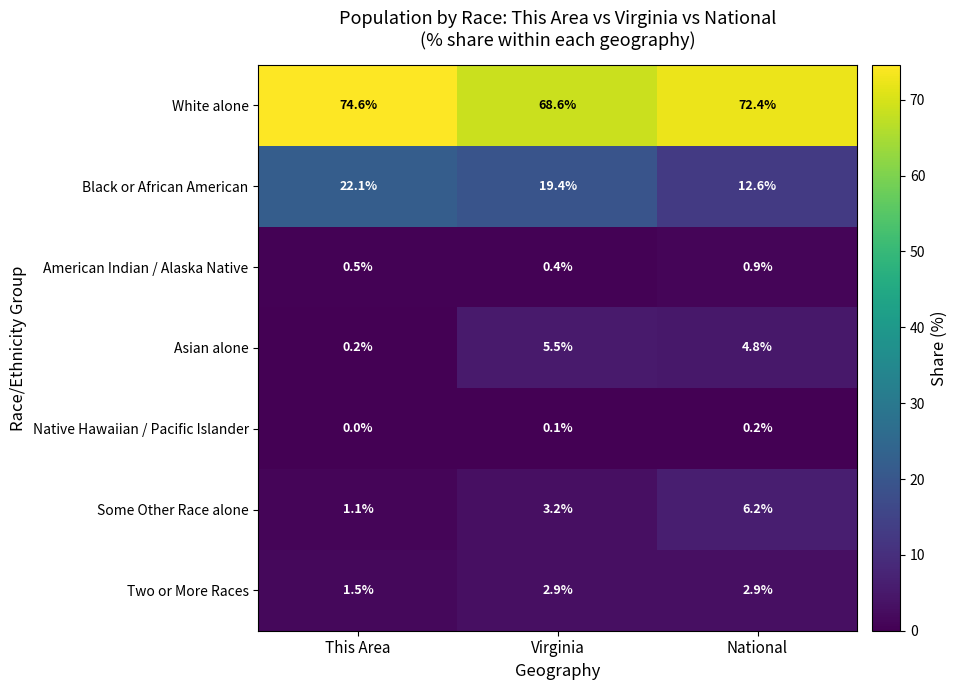

Reading right to left, transcribe all the data shown in this chart.

White alone: National=72.4	Virginia=68.6	This Area=74.6
Black or African American: National=12.6	Virginia=19.4	This Area=22.1
American Indian / Alaska Native: National=0.9	Virginia=0.4	This Area=0.5
Asian alone: National=4.8	Virginia=5.5	This Area=0.2
Native Hawaiian / Pacific Islander: National=0.2	Virginia=0.1	This Area=0.0
Some Other Race alone: National=6.2	Virginia=3.2	This Area=1.1
Two or More Races: National=2.9	Virginia=2.9	This Area=1.5